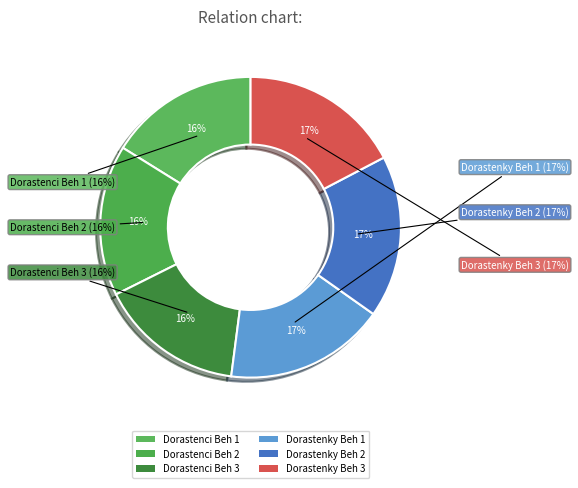

How many segments does this pie chart have?

6